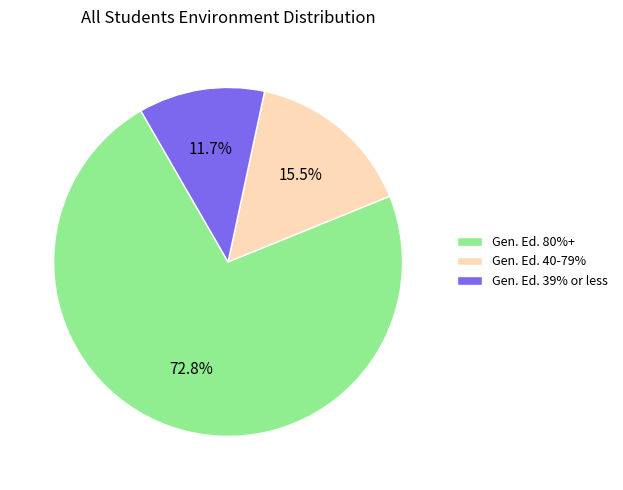

Does any single category account for the majority?

Yes